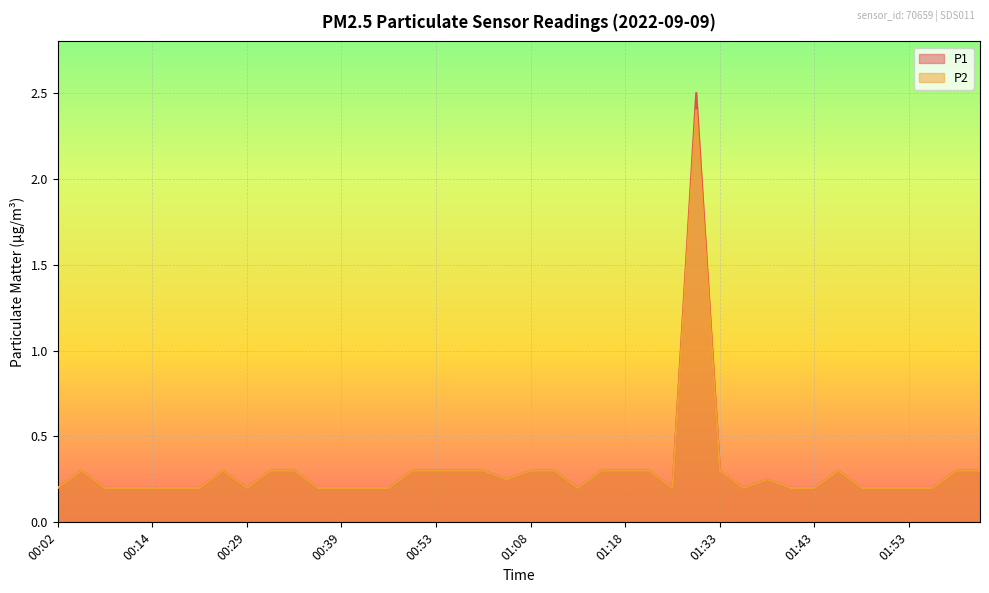

True or false: P2 and P1 intersect in this chart.

False